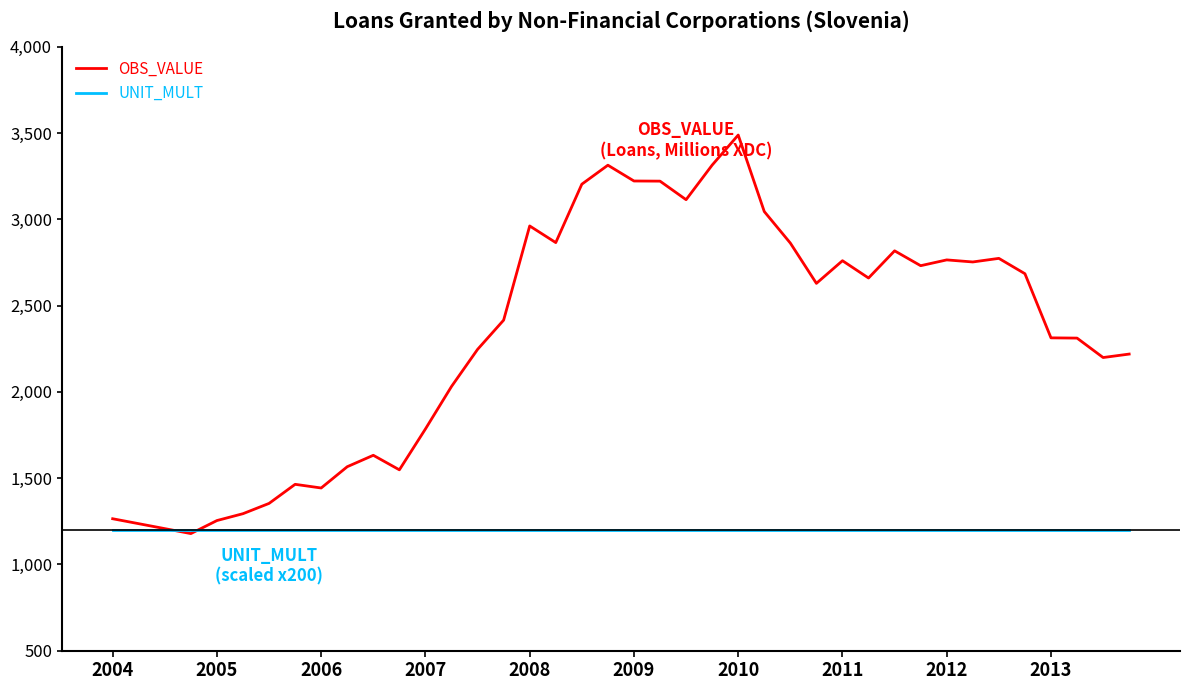

What is the sum of all OBS_VALUE values?

93147.9